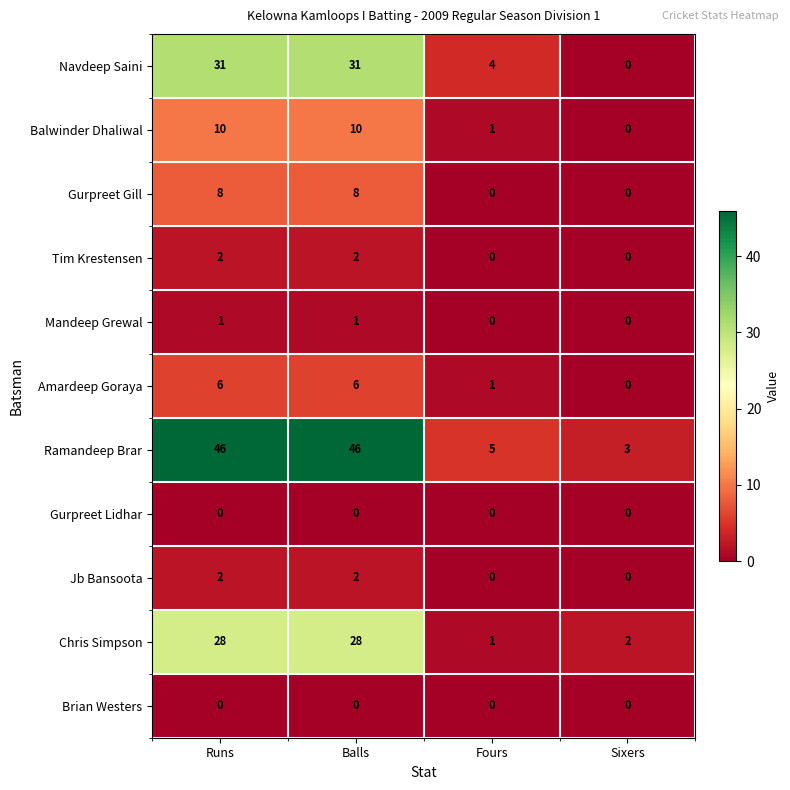

How many distinct data groups are displayed?

11